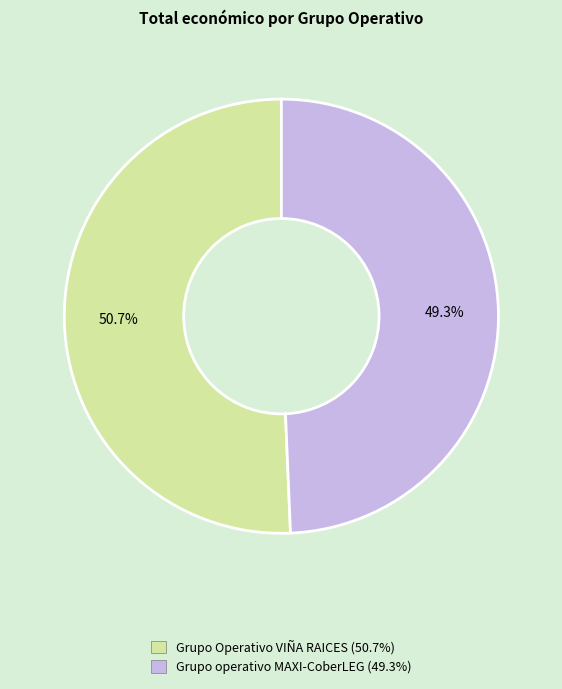

What is the total percentage of Grupo operativo MAXI-CoberLEG and Grupo Operativo VIÑA RAICES?

100.0%